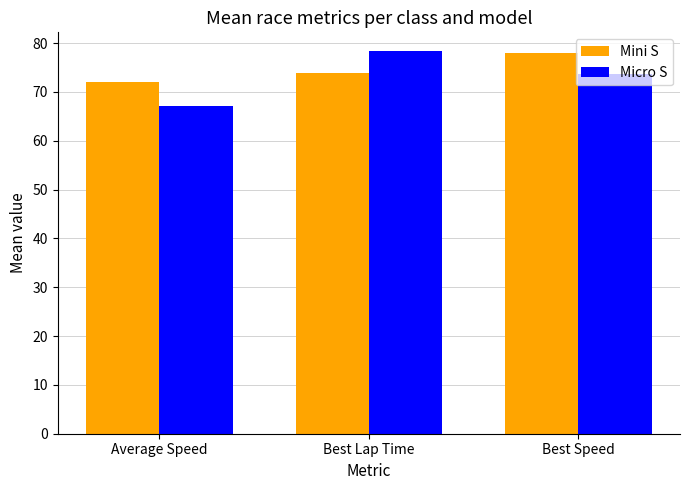

At which label does Micro S reach its minimum?

Average Speed